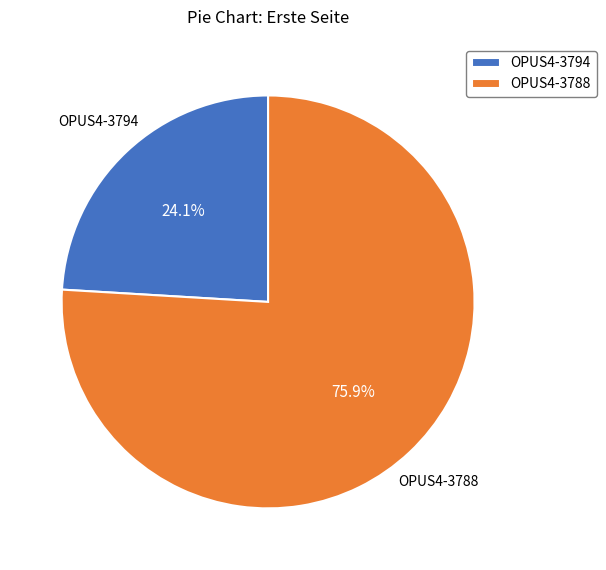

Is the sum of OPUS4-3794 and OPUS4-3788 greater than half?

Yes